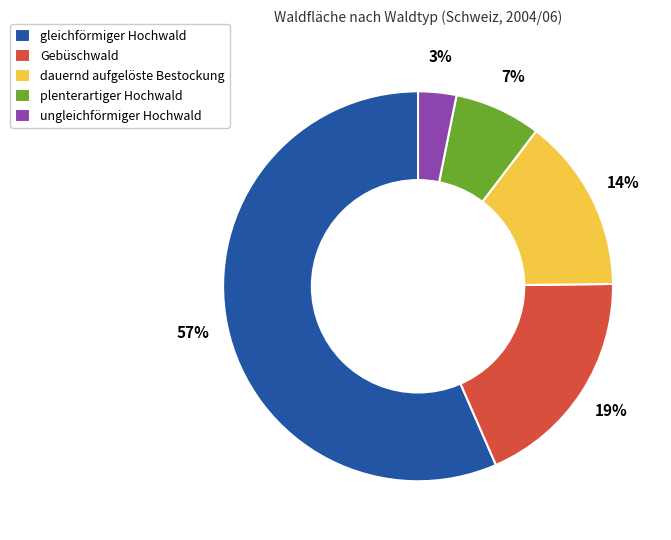

Between gleichförmiger Hochwald and Gebüschwald, which is larger?

gleichförmiger Hochwald